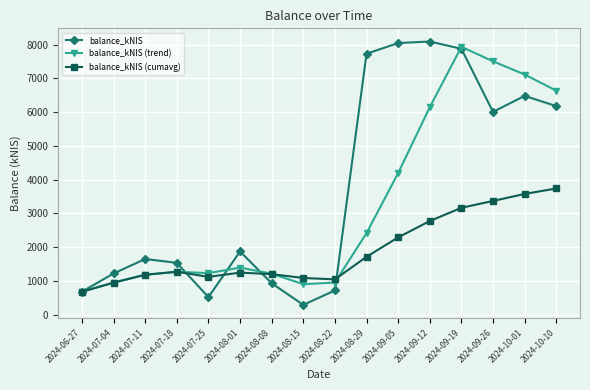

Is it true that balance_kNIS (cumavg) equals 3740.7 at 2024-10-10?

True